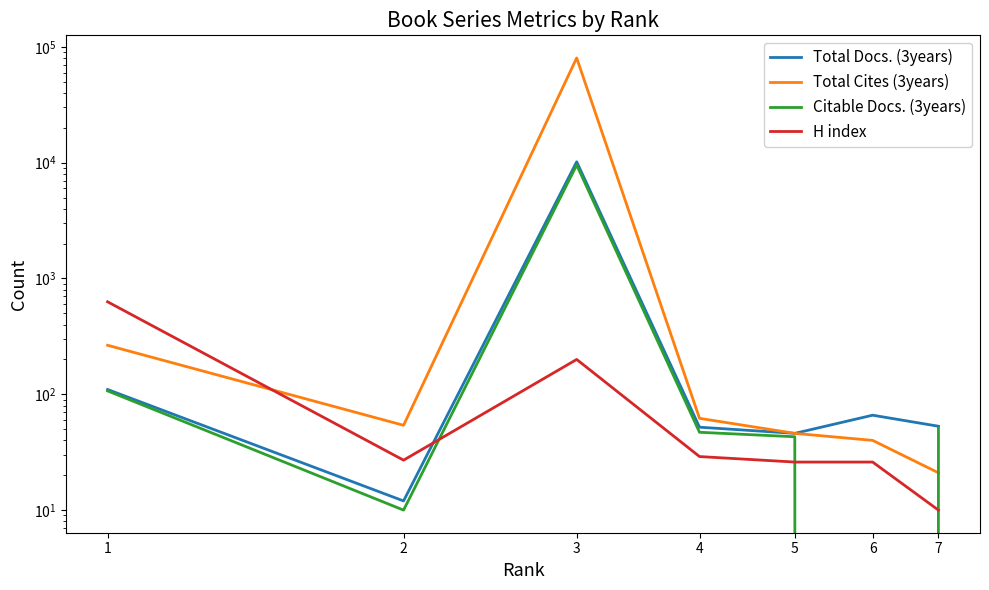

At 3, list the series in order from smallest to largest.

H index, Citable Docs. (3years), Total Docs. (3years), Total Cites (3years)